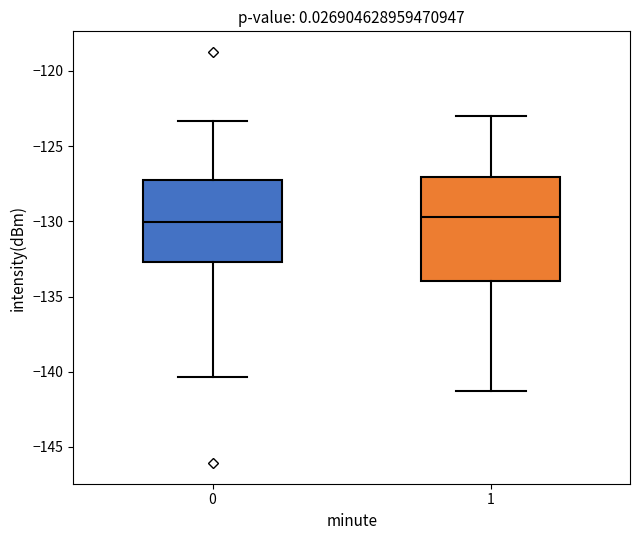

Where is the lower edge of the box at x = 0 on the y-axis? The values are not printed on the chart, so give them approximately, as read against the axis.

-132.5